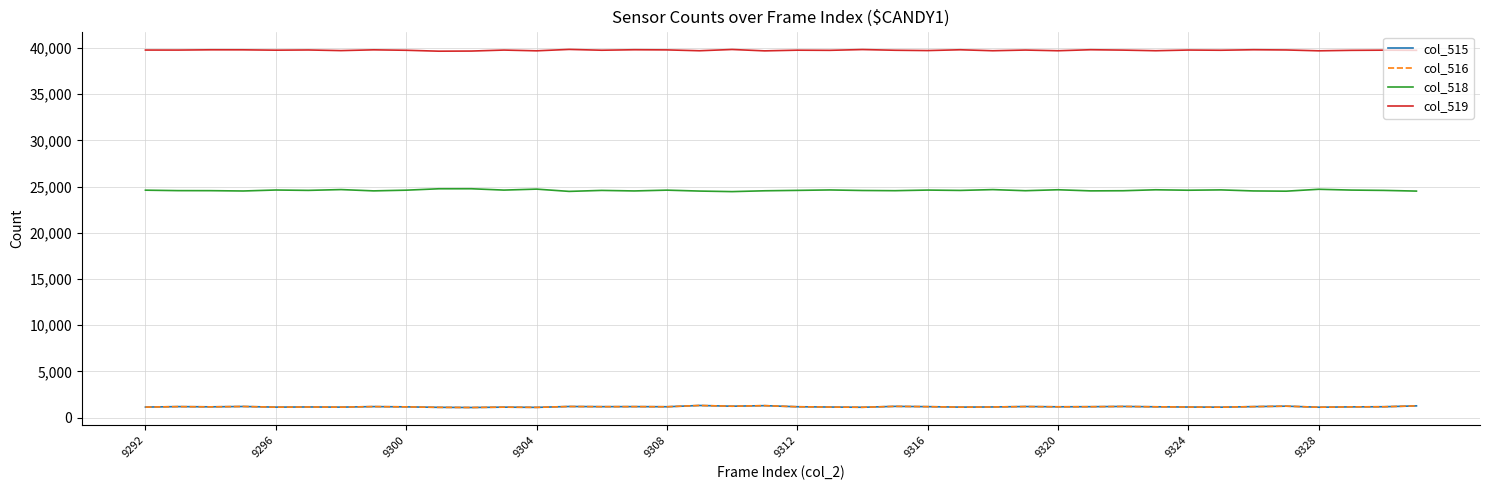

Count the number of data series in this chart.

4